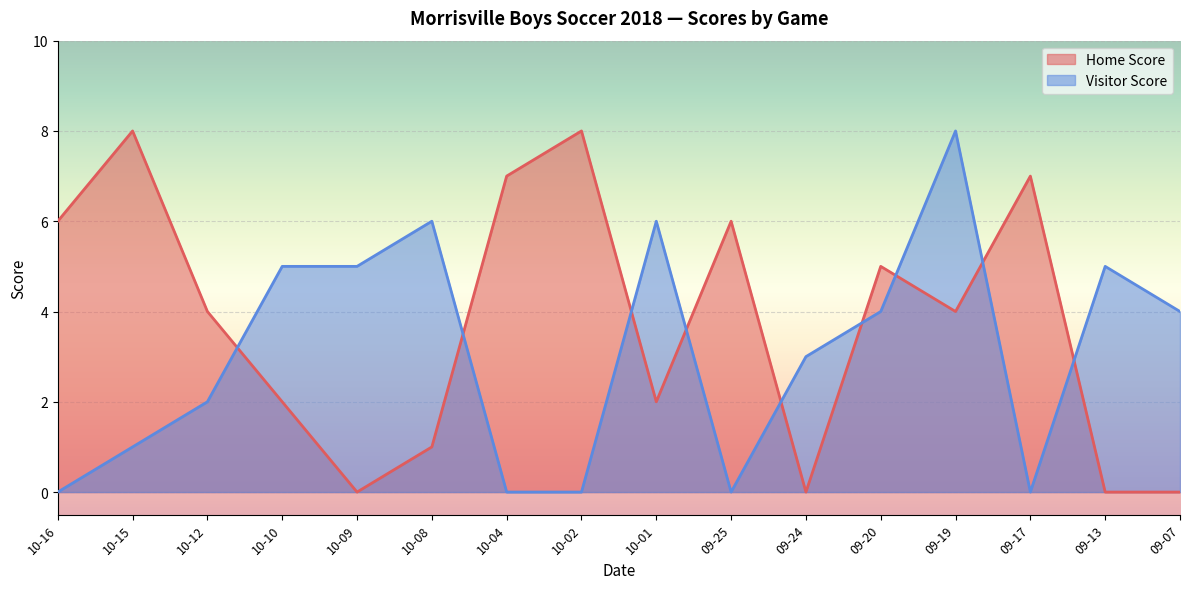

Which category has the highest value in the Home Score series?

10-15